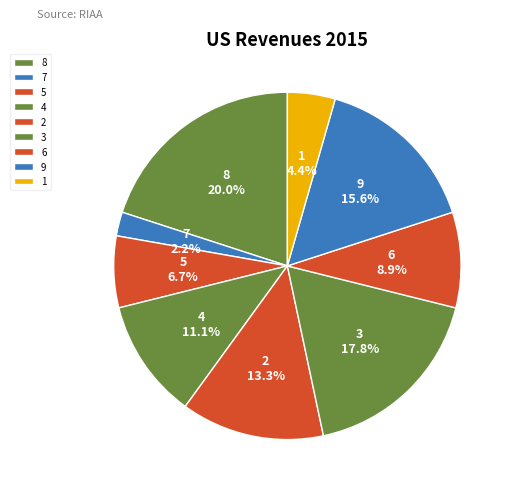

Rank the categories by value from lowest to highest.

7, 1, 5, 6, 4, 2, 9, 3, 8